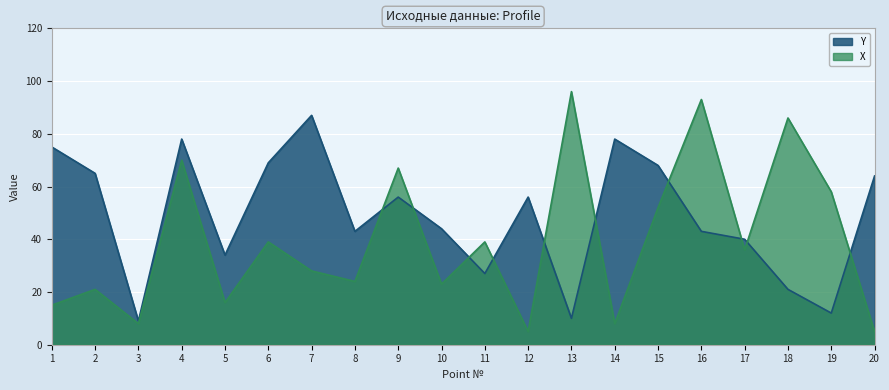

Is it true that Y equals 95 at 2?

False